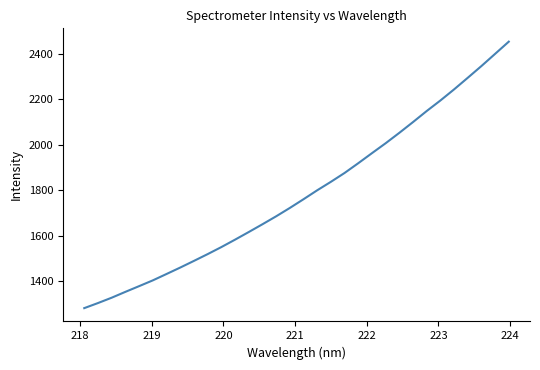

What is the maximum value shown in the chart?

2454.0